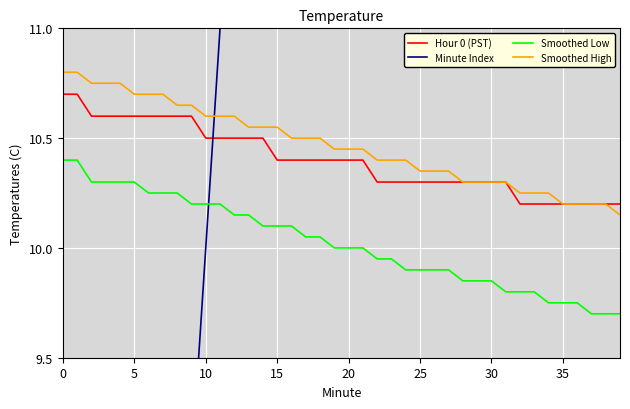

What is the difference between the highest and lowest values at 19?

9.0